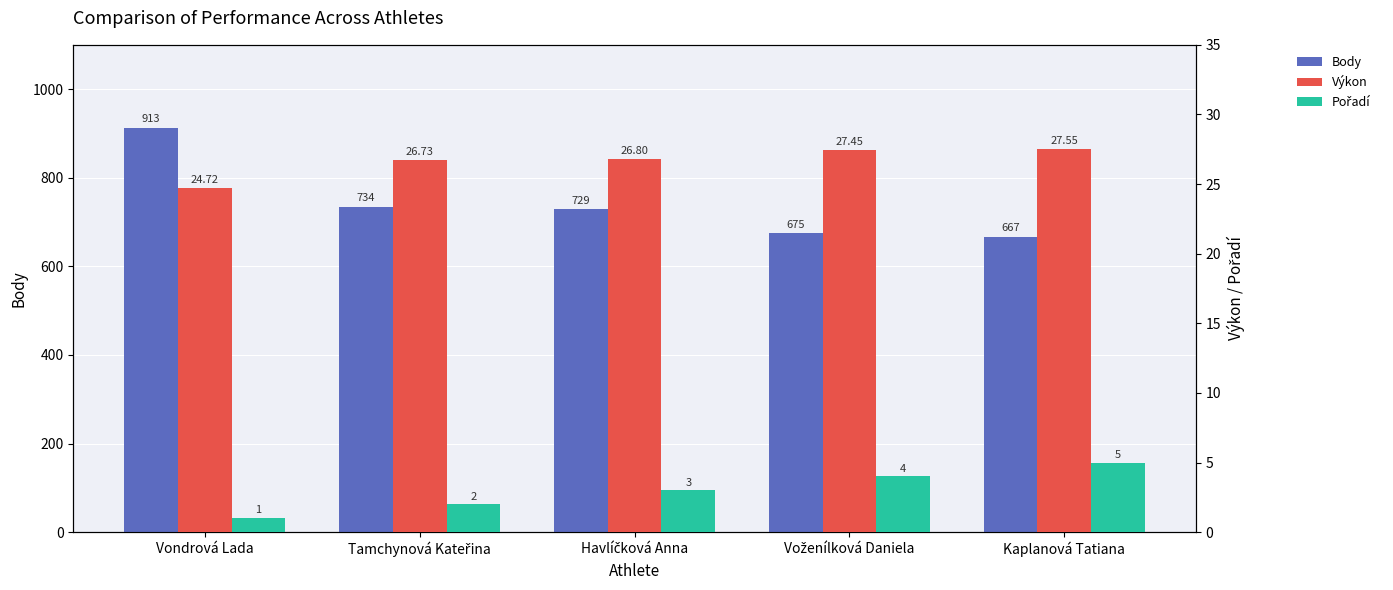

Reading left to right, extract all data points from this chart.

Body: 913.0	734.0	729.0	675.0	667.0
Výkon: 24.7	26.7	26.8	27.4	27.6
Pořadí: 1.0	2.0	3.0	4.0	5.0